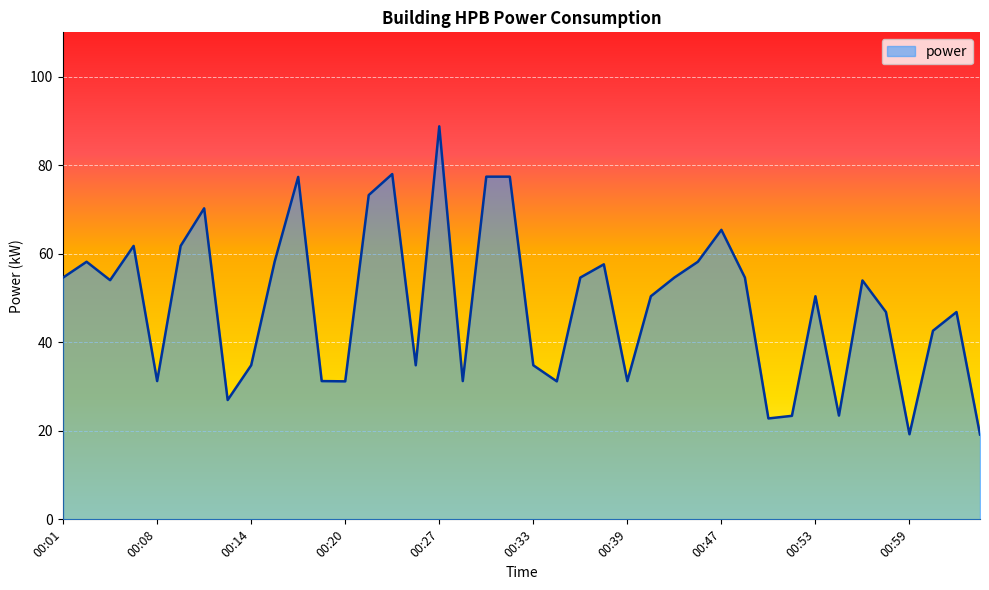

What is the smallest value displayed?

19.2